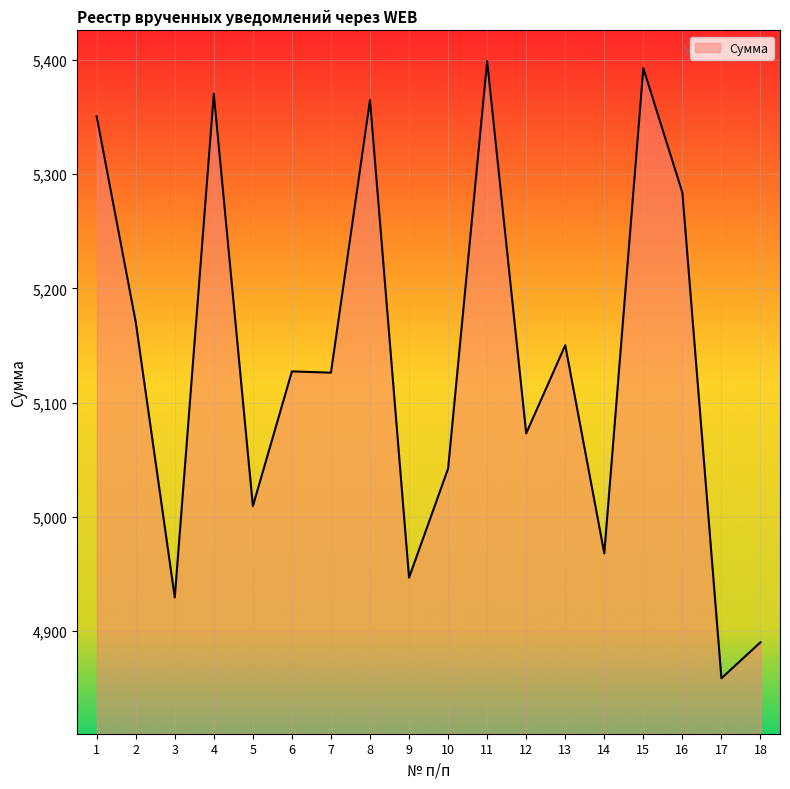

At which label does the data first exceed 5127?

1